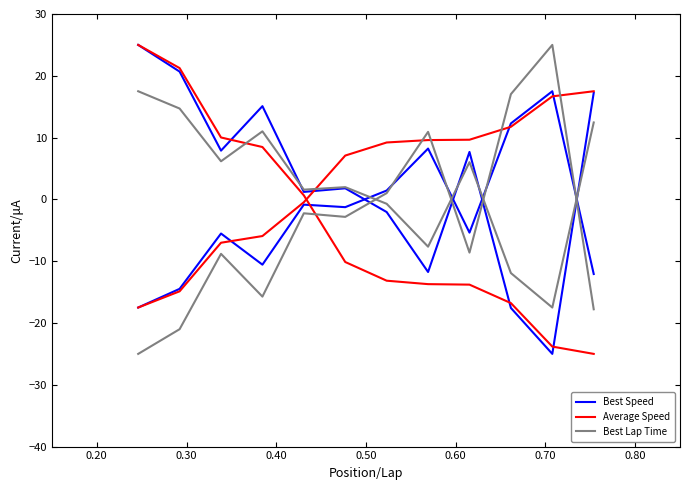

What is the difference between the maximum and second lowest values in the Best Lap Time series?

46.0